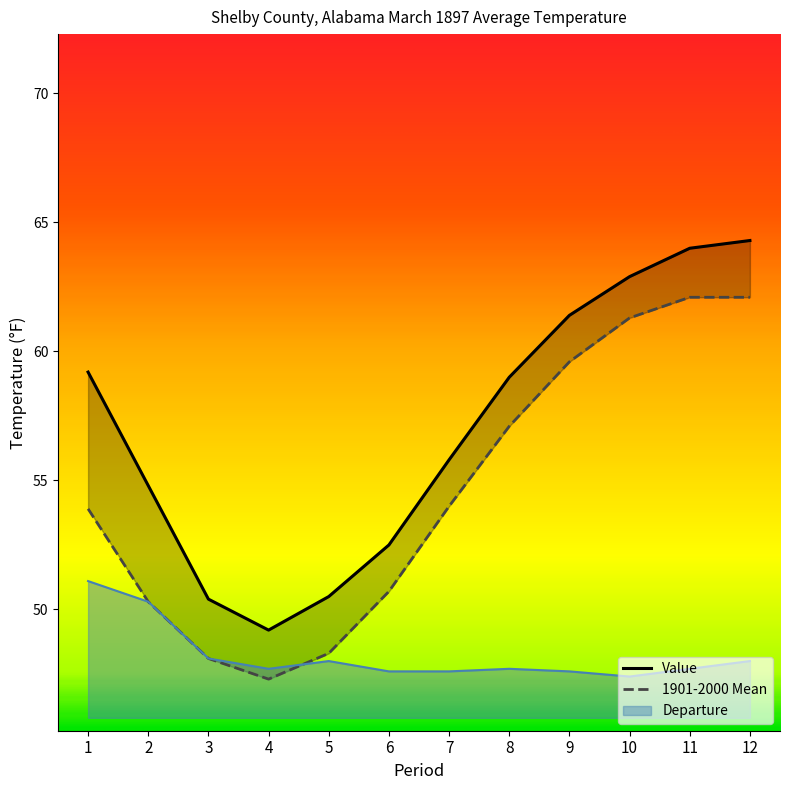

At which category is the sum across all series the highest?

12